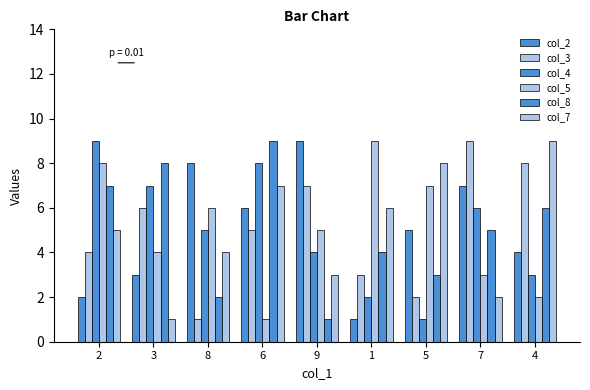

How many groups of bars are there?

9